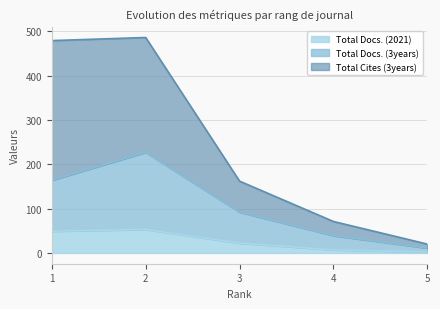

What is the maximum value for Total Docs. (2021)?

53